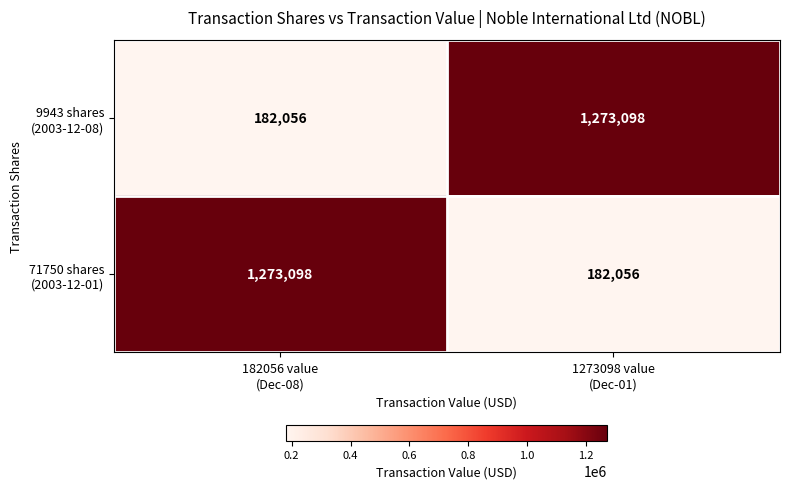

What is the smallest value displayed?

182056